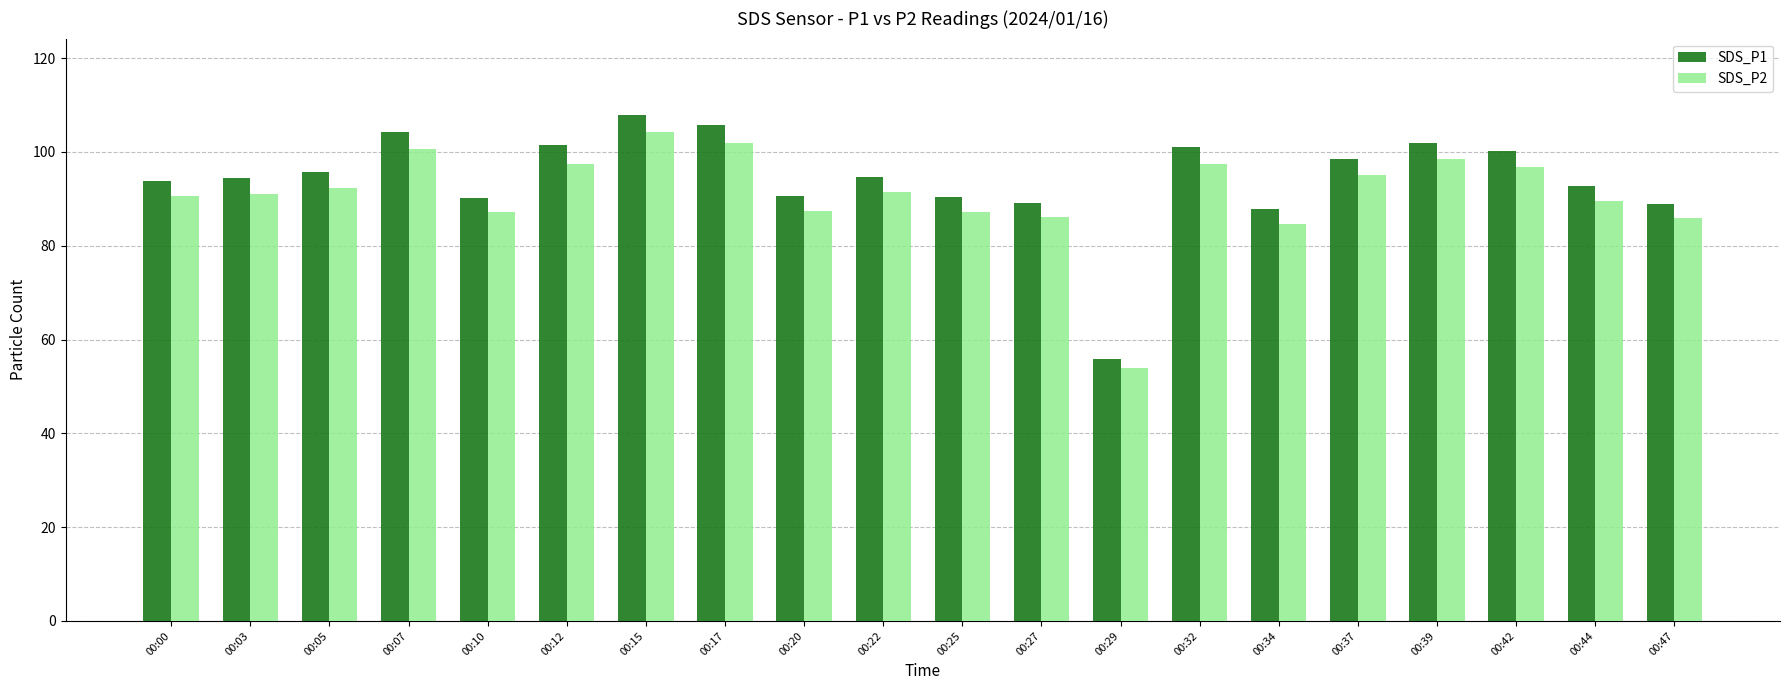

What is the approximate value of SDS_P1 at 00:27?

89.2